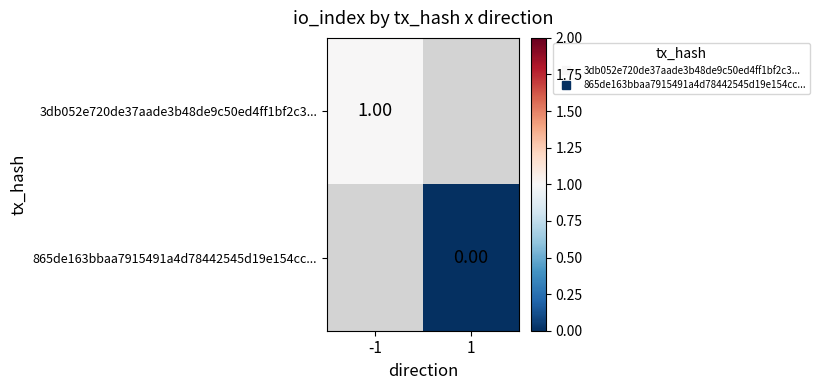

Rank the series by their maximum value, from highest to lowest.

3db052e720de37aade3b48de9c50ed4ff1bf2c3..., 865de163bbaa7915491a4d78442545d19e154cc...